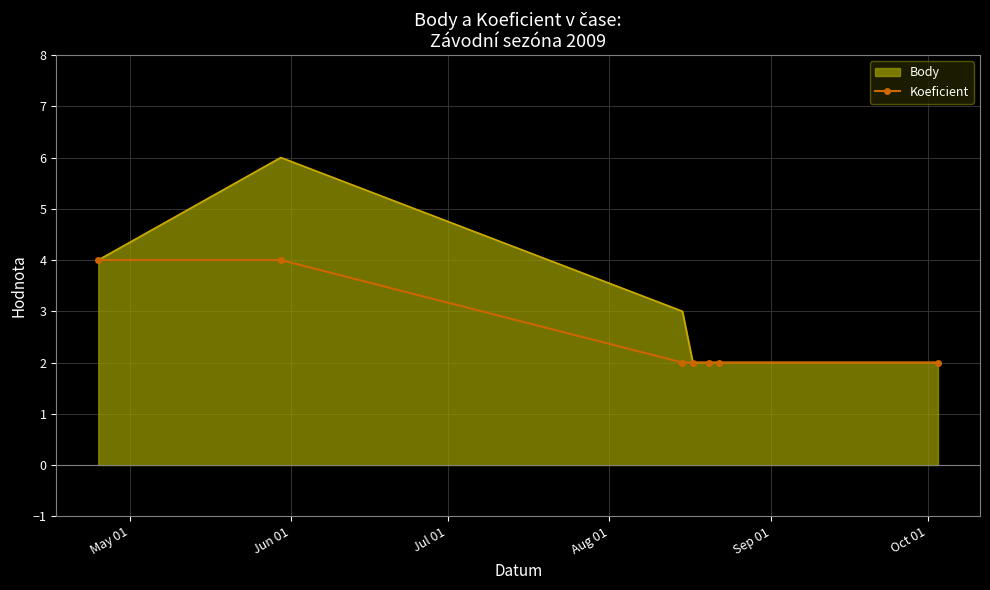

Which series has the largest total across all categories?

Body